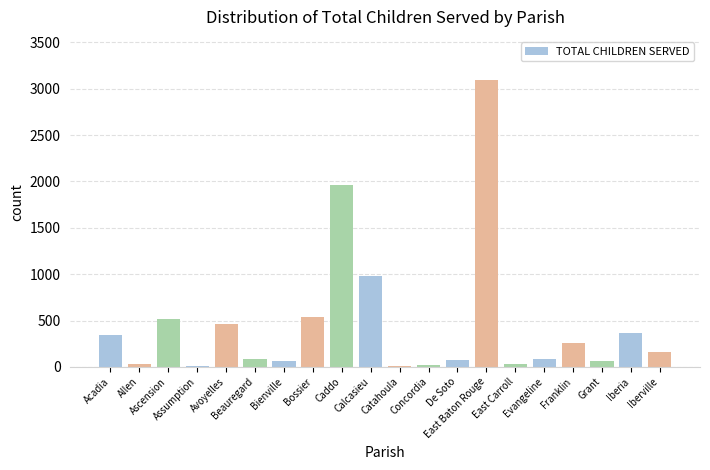

How many data points does each series have?

20